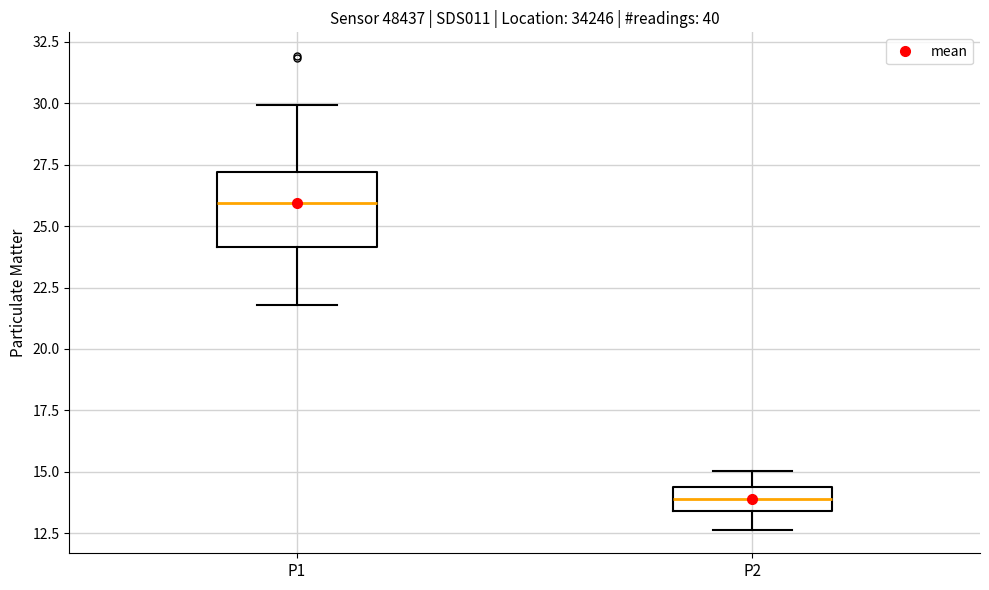

Which box's median line is the lowest?

P2